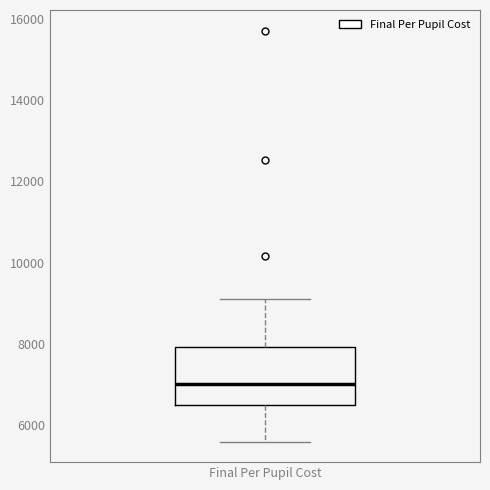

Read this box plot against the y-axis: the position of the median line, the range covered by the box, and the ends of both whiskers. The values are not printed on the chart, so give them approximately, as read against the axis.

median 7000, box 6400 to 8000, whiskers 5600 to 9000